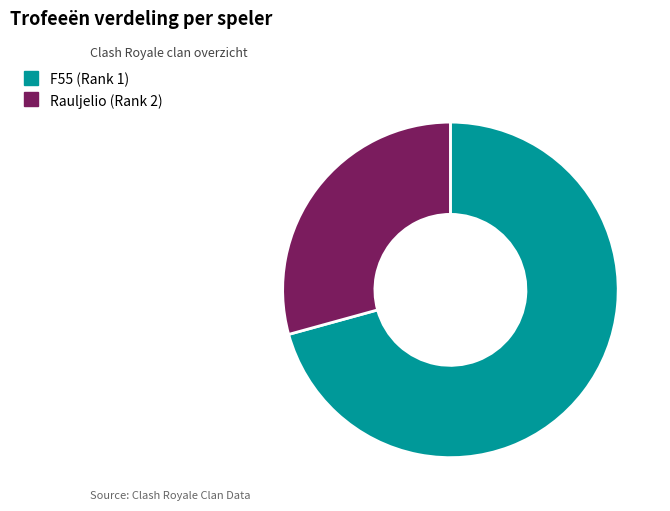

Does any single category account for the majority?

Yes